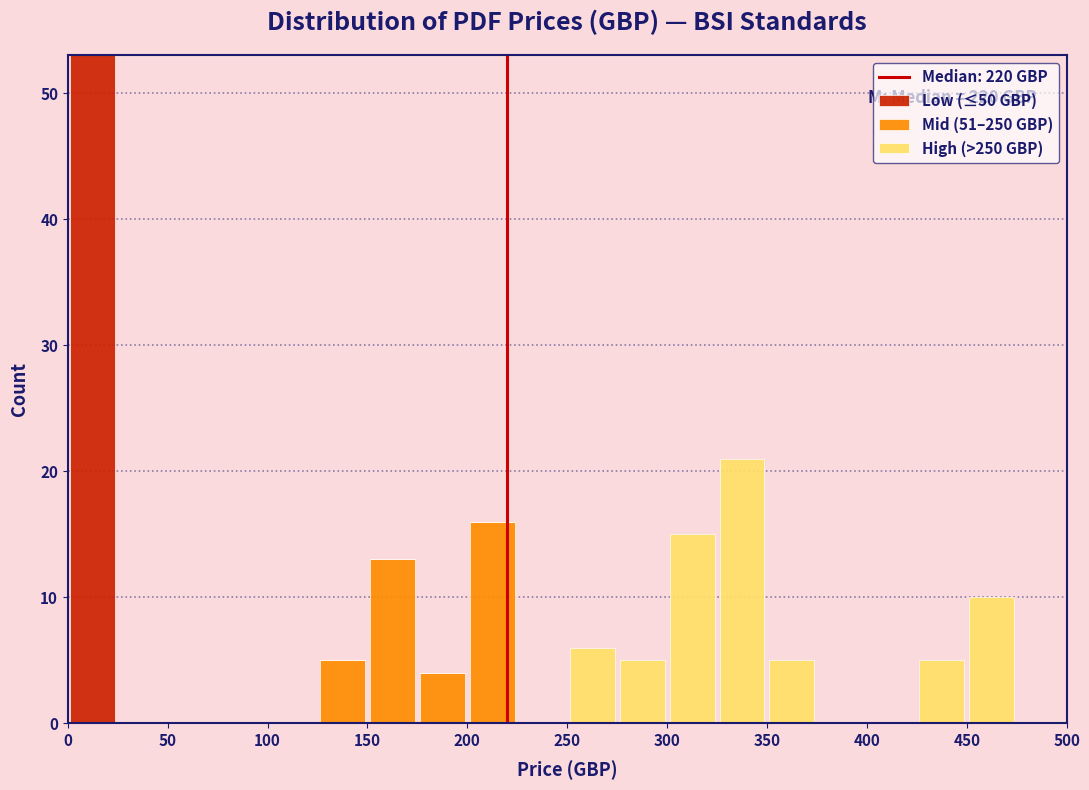

Which range on the x-axis has the tallest stacked bar (by total height)?

0 to 25